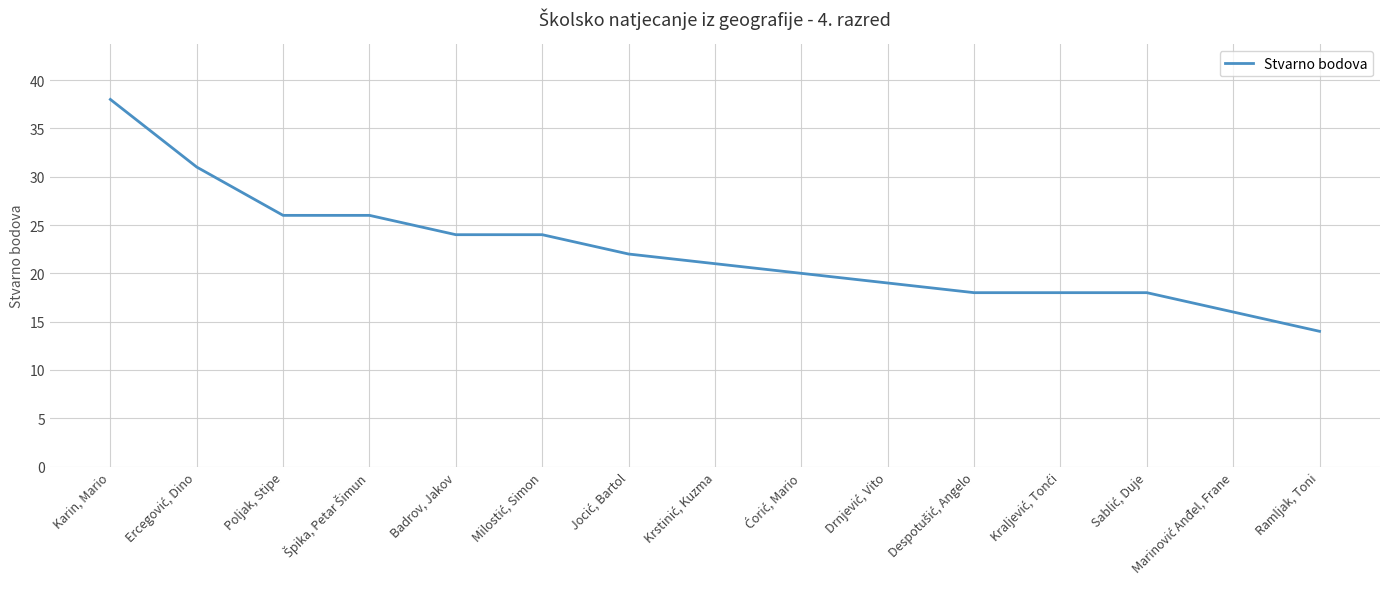

Read the value at Karin, Mario.

38